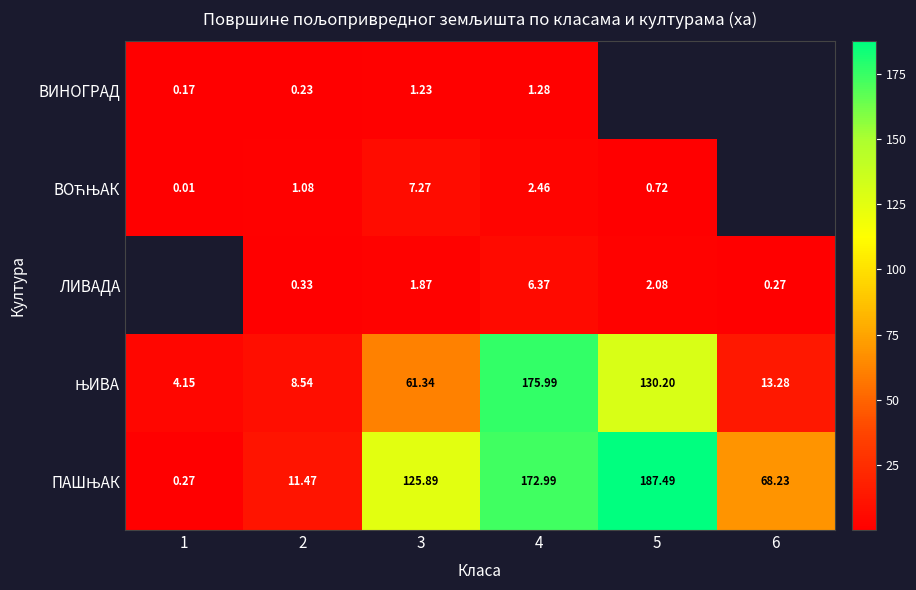

Where is ВИНОГРАД nearest to the value 0?

1